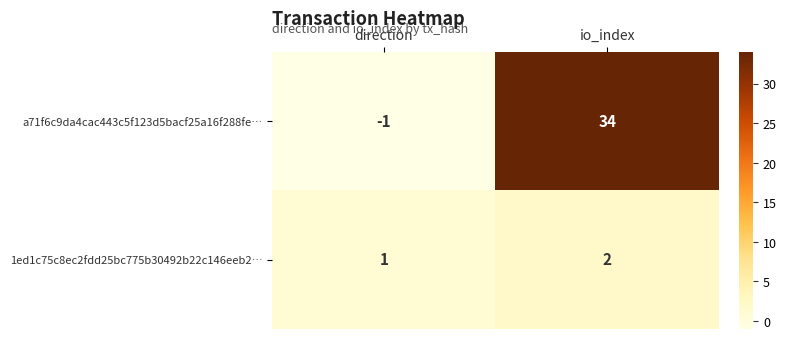

How many data points in 1ed1c75c8ec2fdd25bc775b30492b22c146eeb2… are less than 2?

1